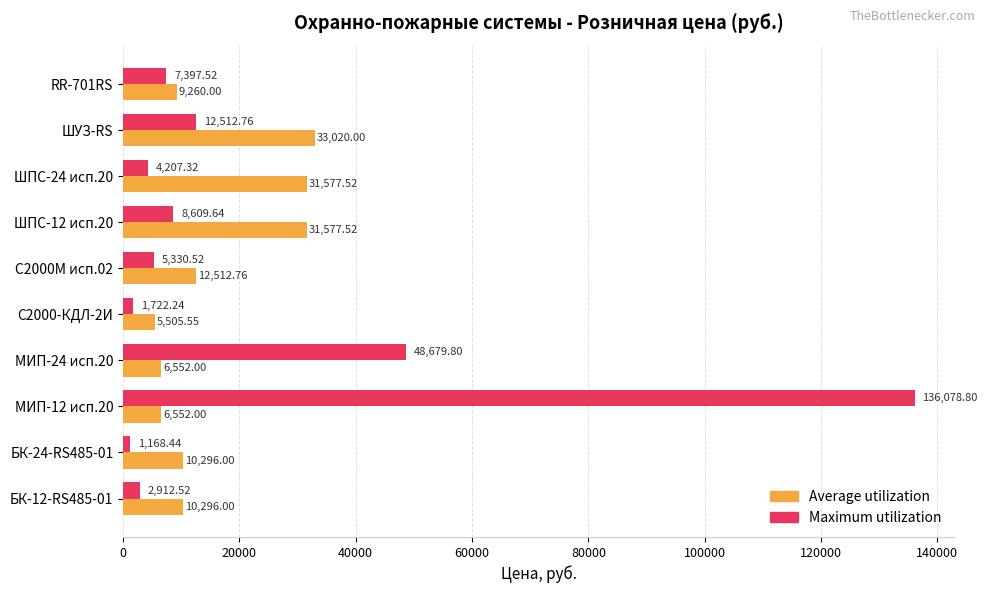

Which series changed the most between С2000-КДЛ-2И and RR-701RS?

Maximum utilization